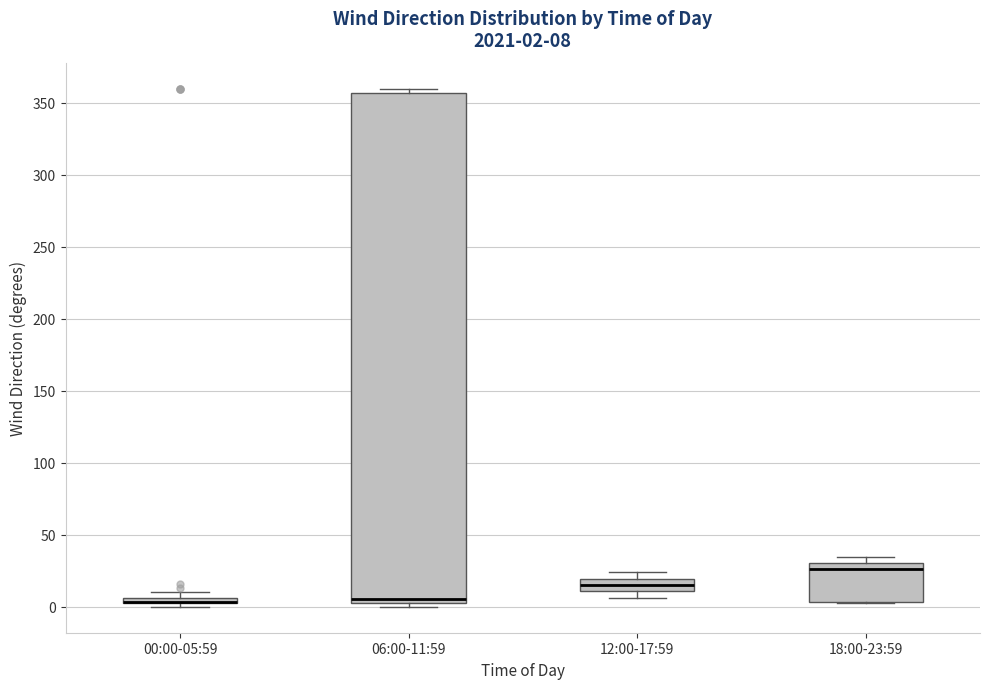

Which box is the tallest, from its lower edge to its upper edge?

06:00-11:59